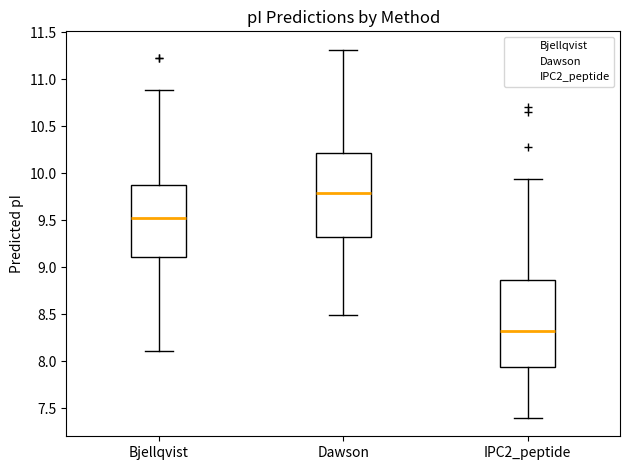

Which box has the highest median line?

Dawson